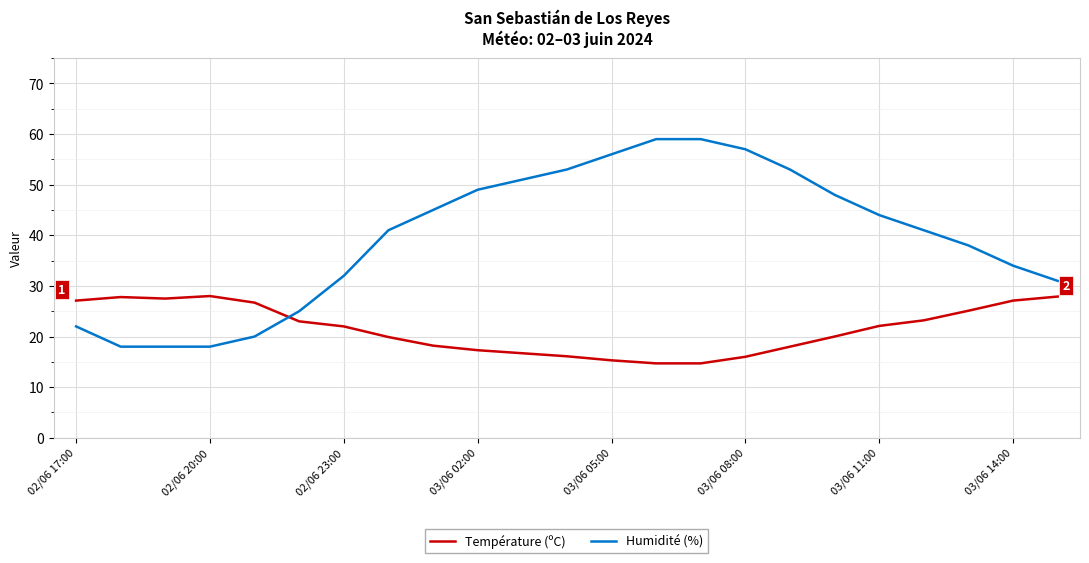

Which series has the largest range (max minus min)?

Humidité (%)